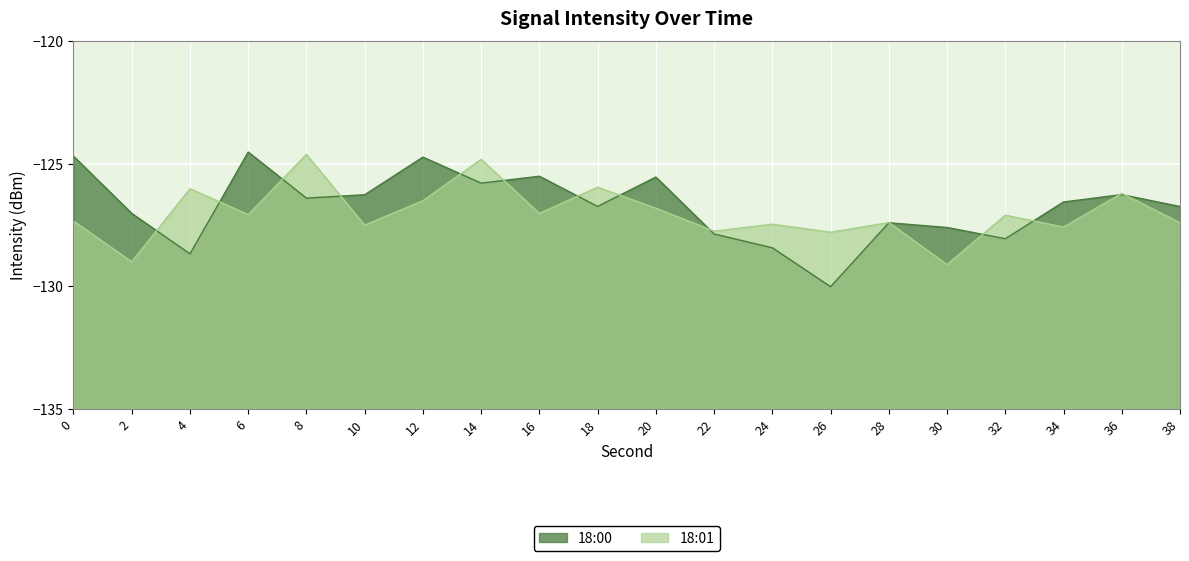

At which label is 18:01 closest to -126?

4